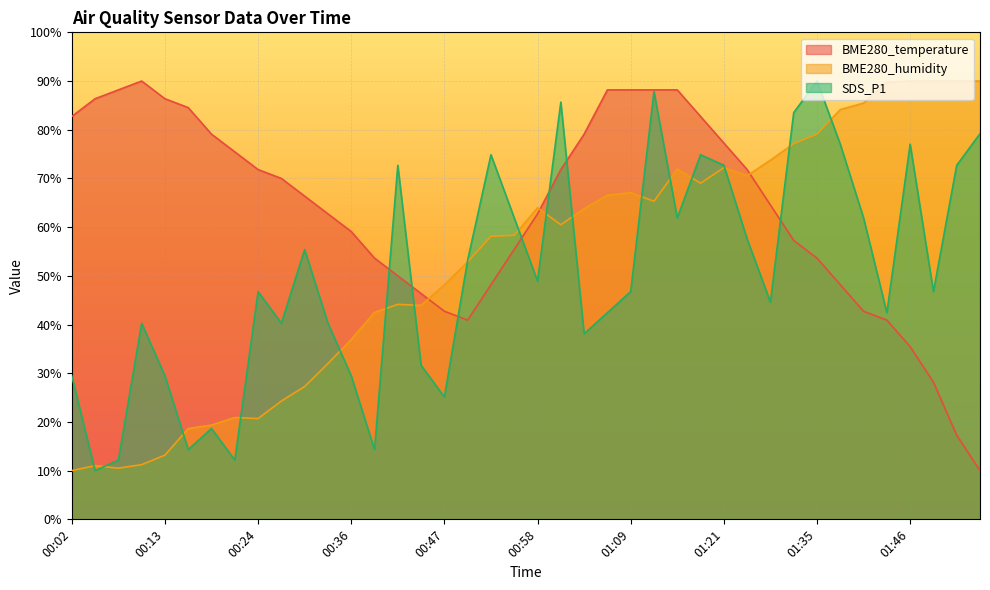

Between which two adjacent categories do BME280_temperature and SDS_P1 first intersect?

00:39 and 00:41